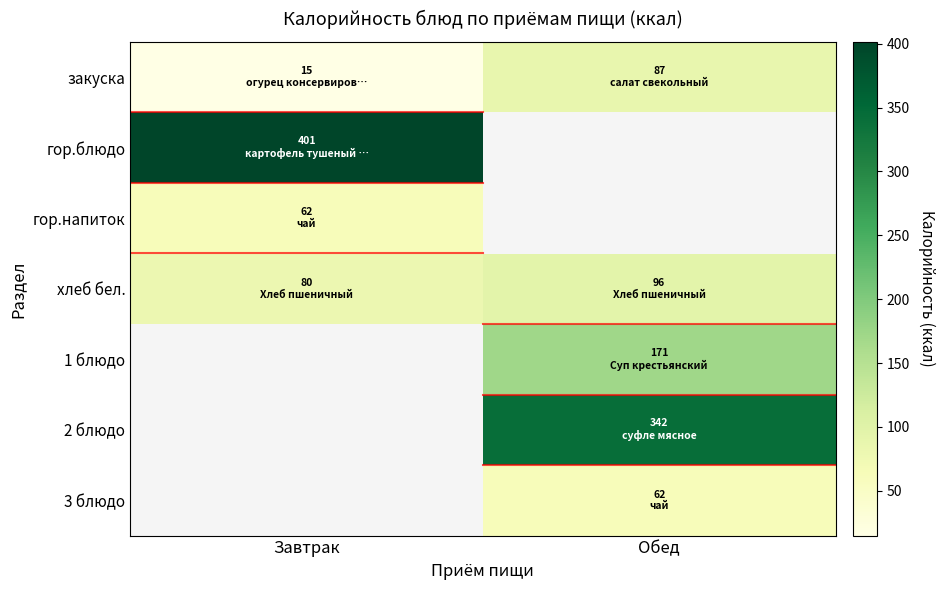

Count the number of categories in the chart.

2